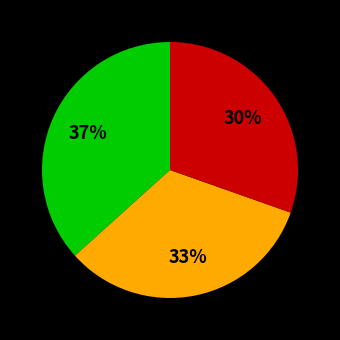

Is there a majority slice in this chart?

No